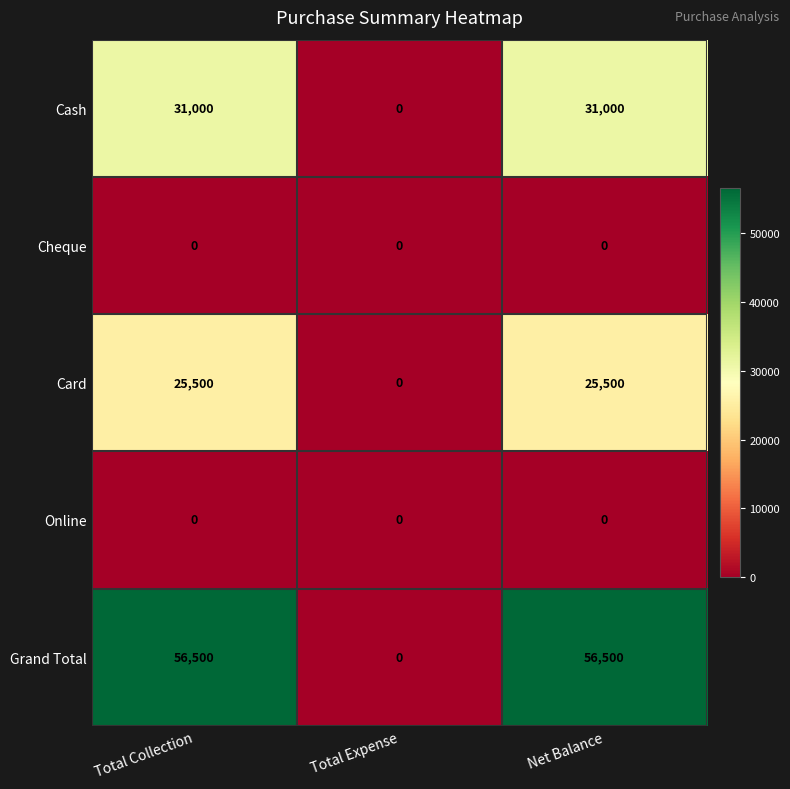

At which label does Cash reach its minimum?

Total Expense